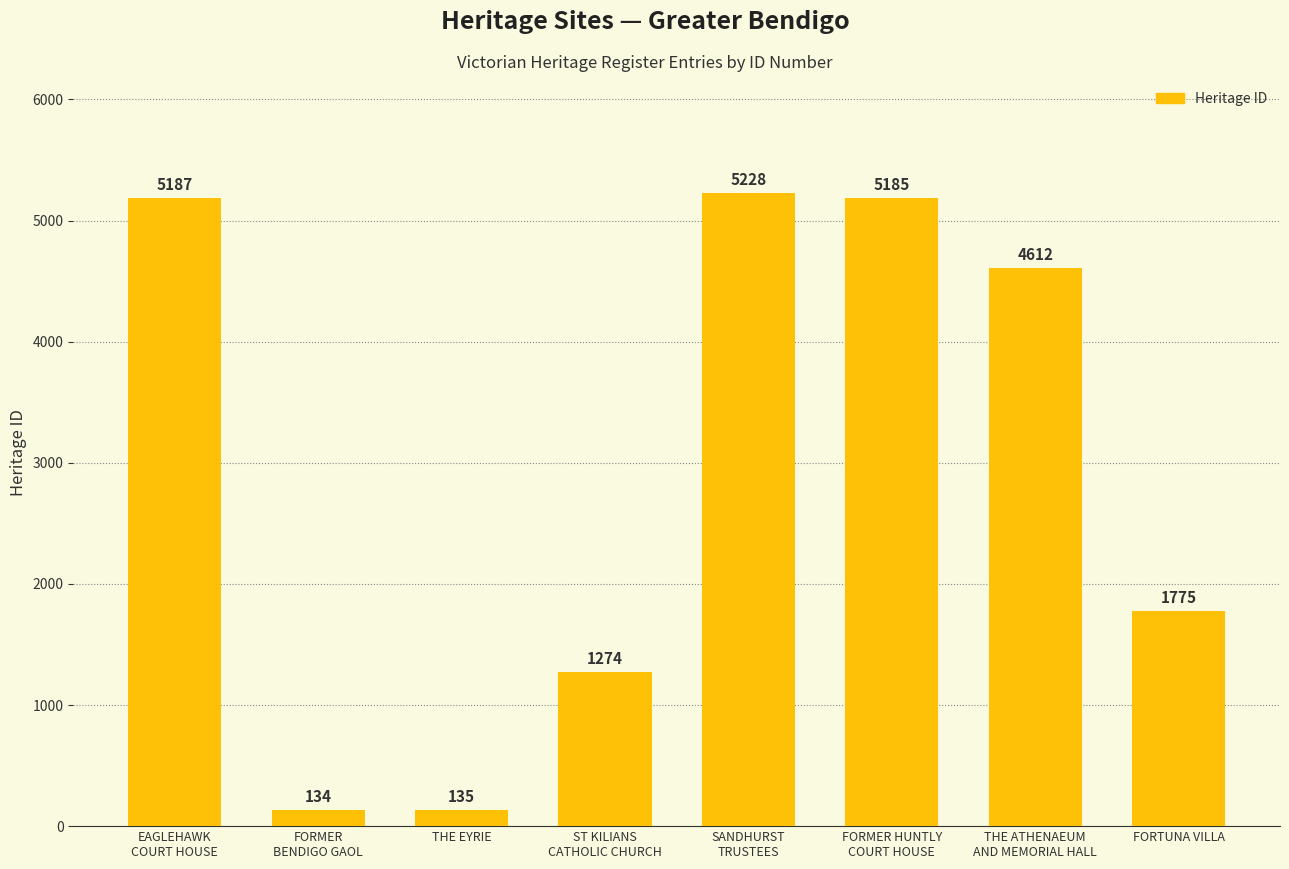

What is the approximate value at THE ATHENAEUM
AND MEMORIAL HALL, to the nearest 10?

4610